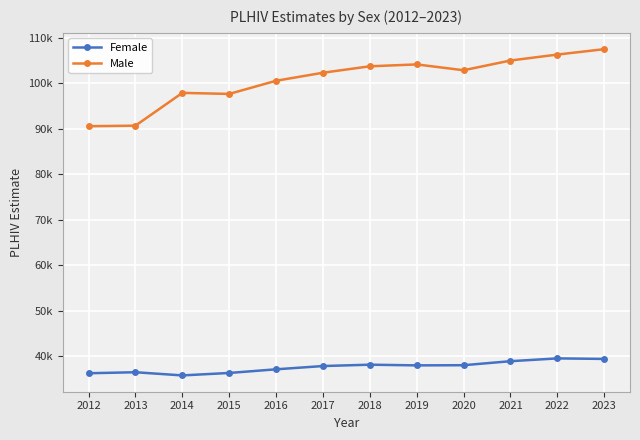

What is the difference between the second highest and minimum values in the Male series?

15761.9